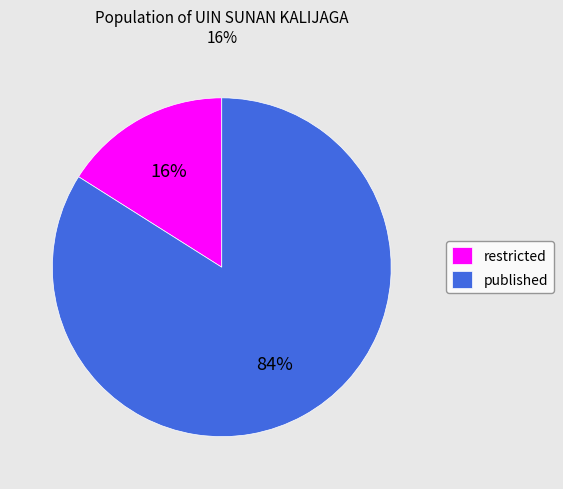

Is the sum of restricted and published greater than half?

Yes